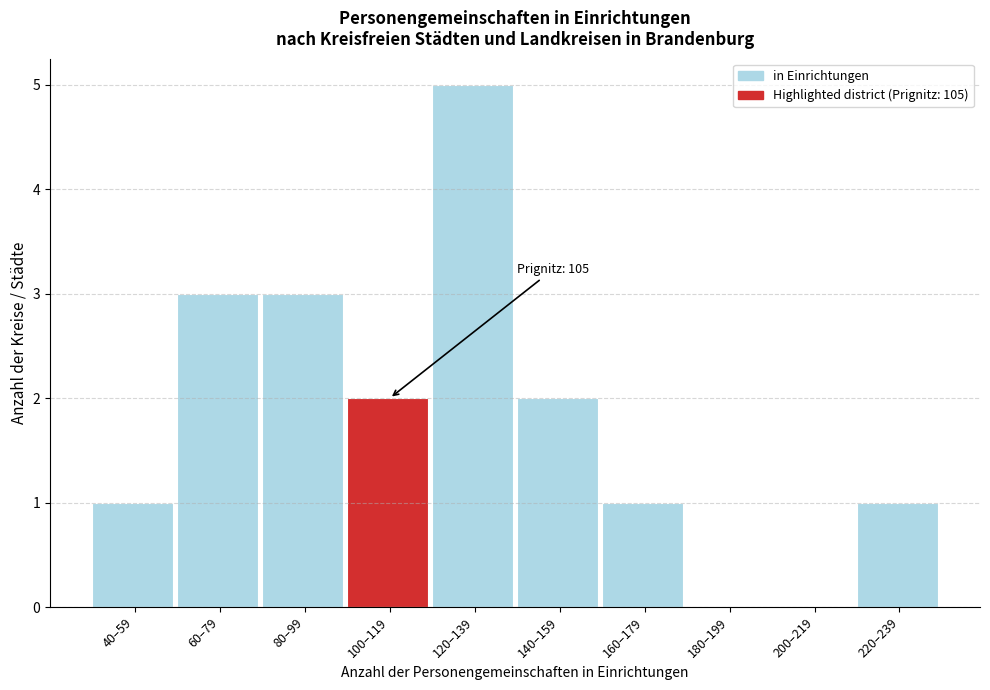

Reading left to right, extract all data points from this chart.

40–59=1	60–79=3	80–99=3	100–119=2	120–139=5	140–159=2	160–179=1	180–199=0	200–219=0	220–239=1